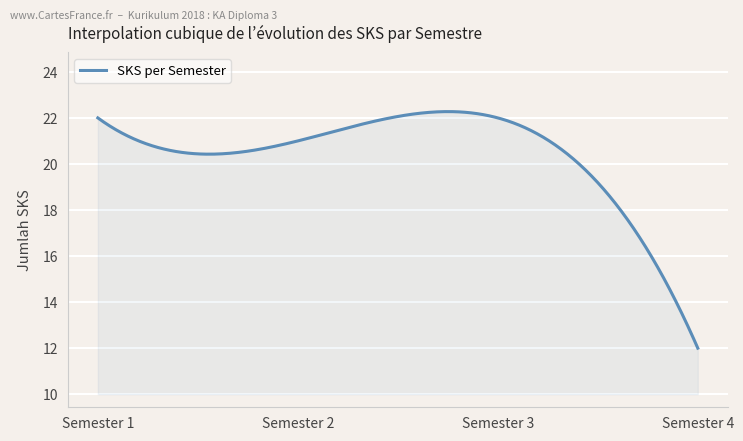

What is the smallest value displayed?

12.0